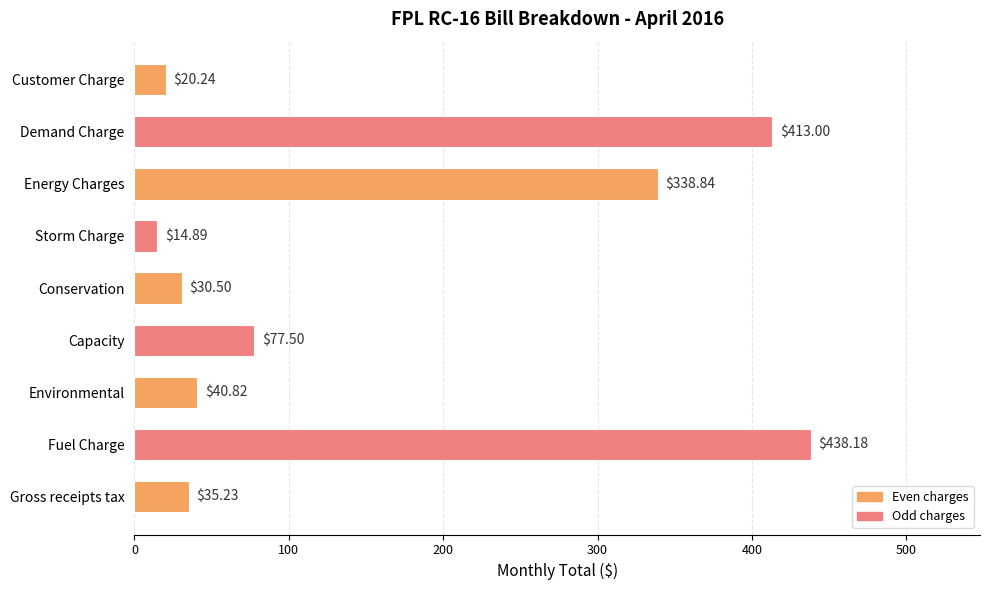

What is the sum of the values at Environmental and Customer Charge?

61.1